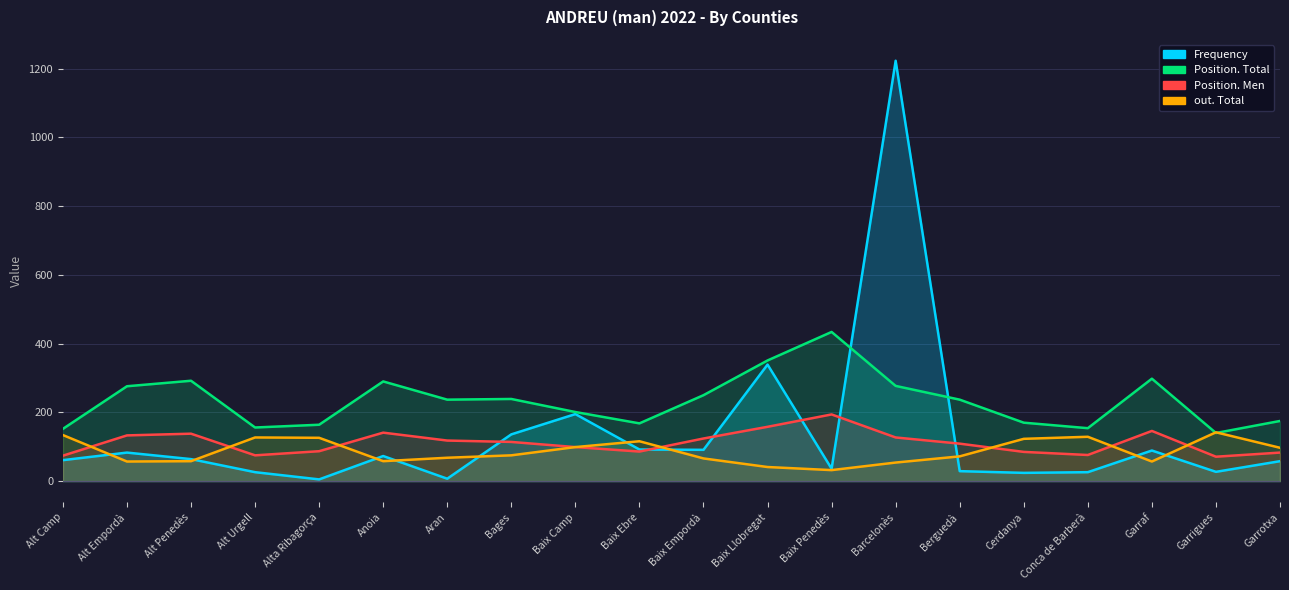

What is the label of the 20th point from the right?

Alt Camp